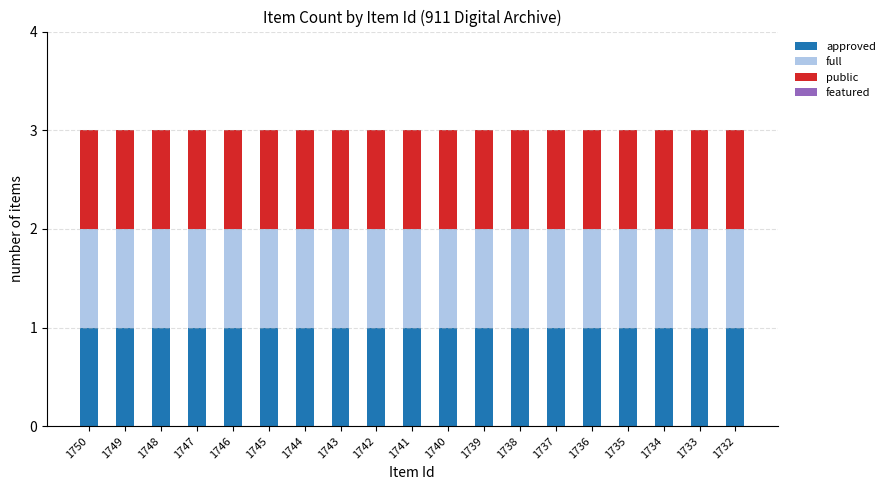

At 1733, list the series in order from smallest to largest.

featured, approved, full, public